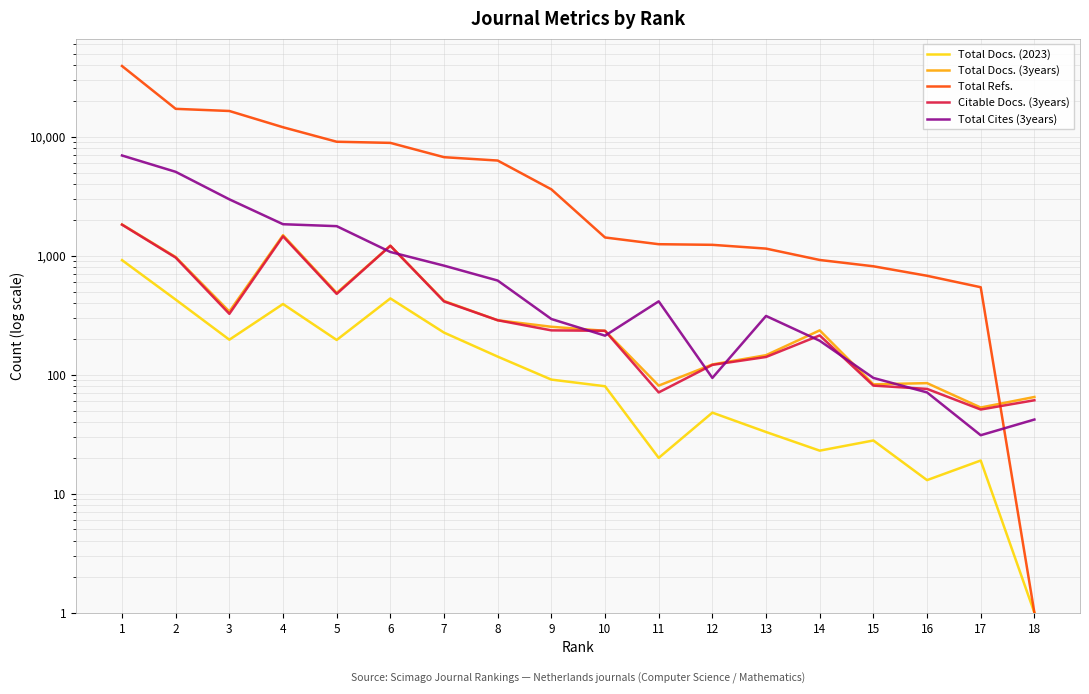

What is the difference between the highest and lowest values at 13?

1116